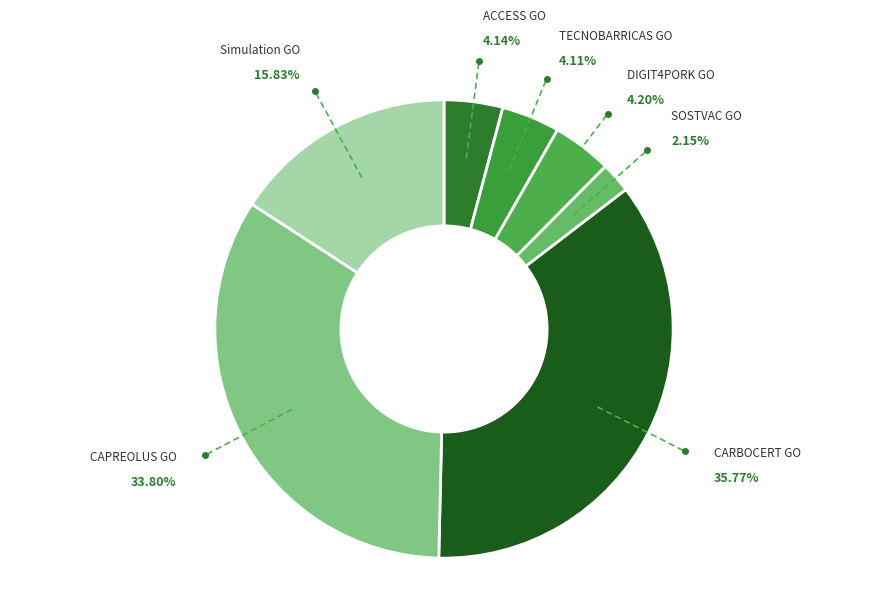

How many slices are in this pie chart?

7